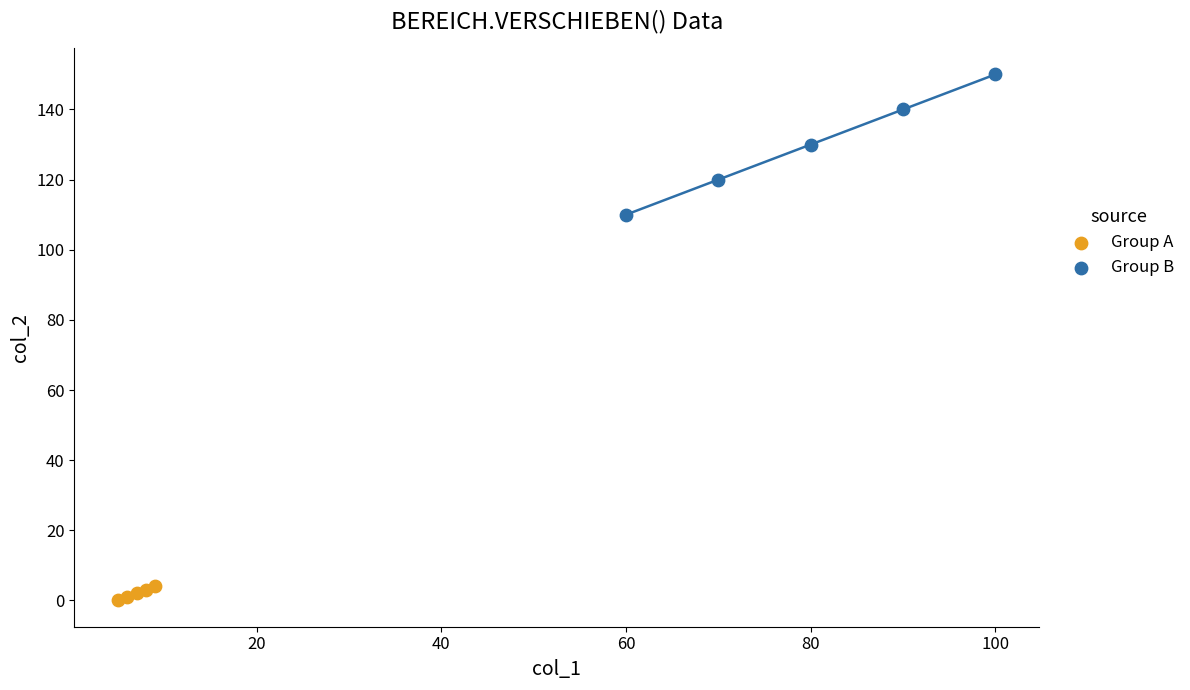

Which series contains the highest Y value?

Group B